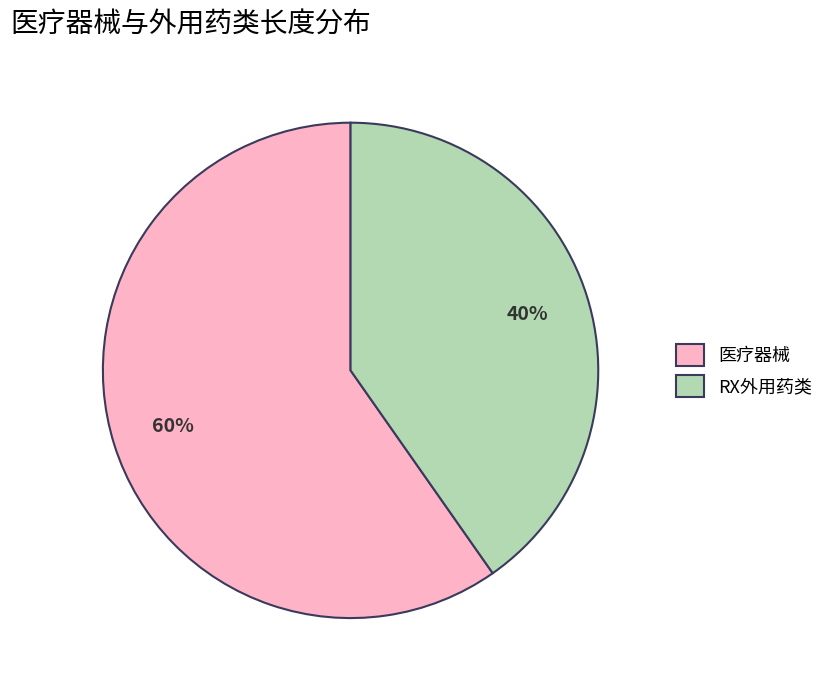

Which category has the biggest portion of the pie?

医疗器械